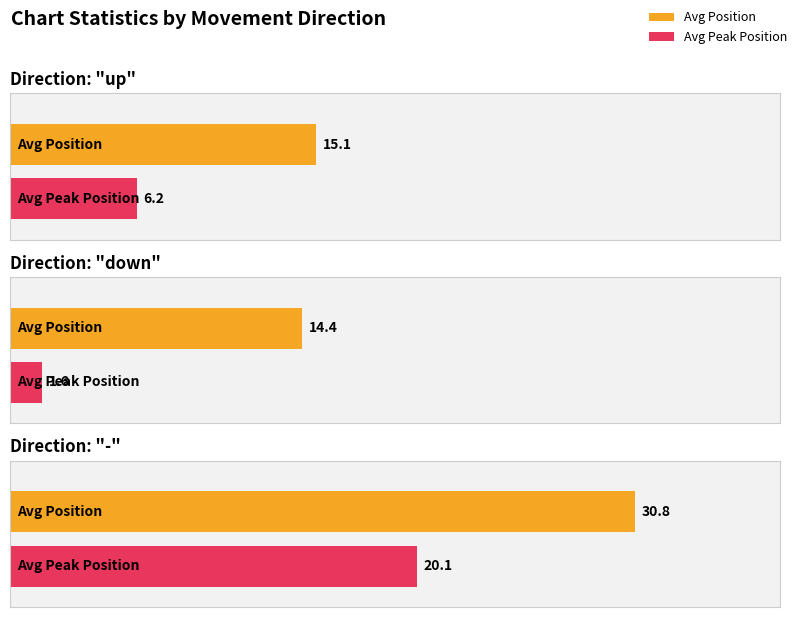

What is the label of the 2nd bar from the left?

down